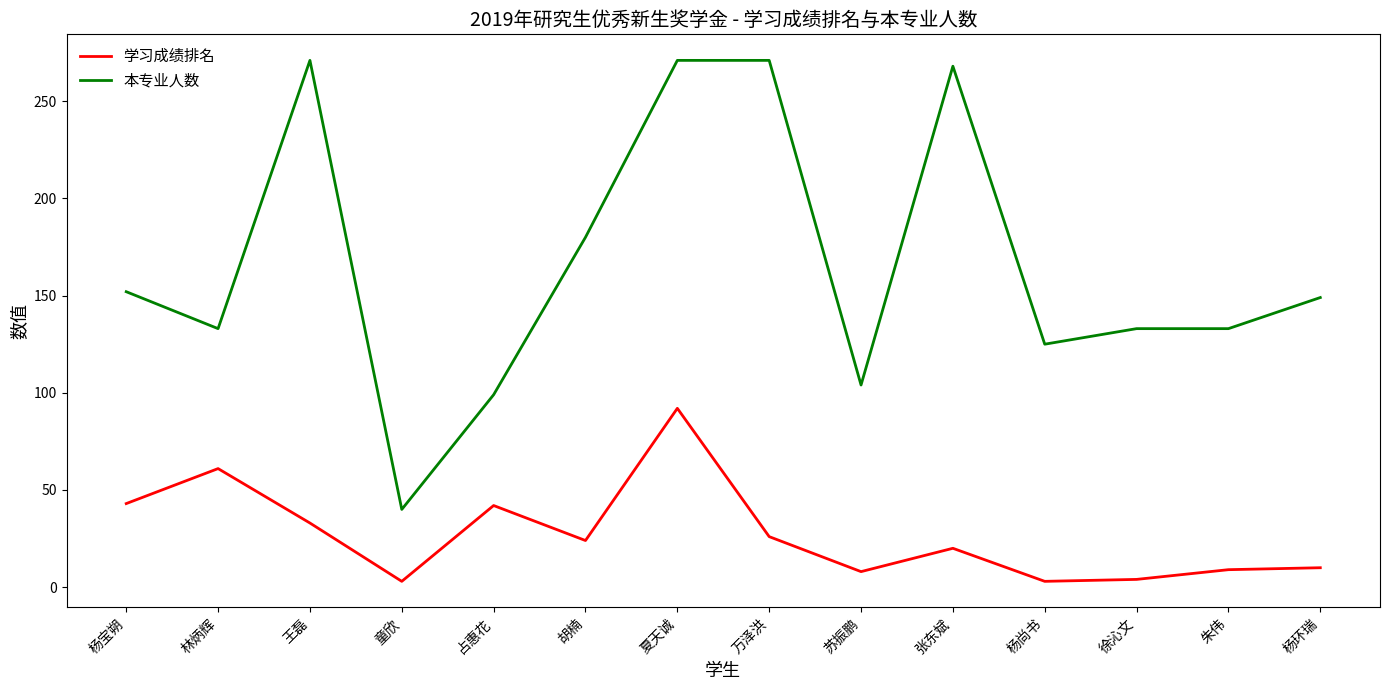

Between 王磊 and 杨环瑞, which series saw the biggest shift?

本专业人数